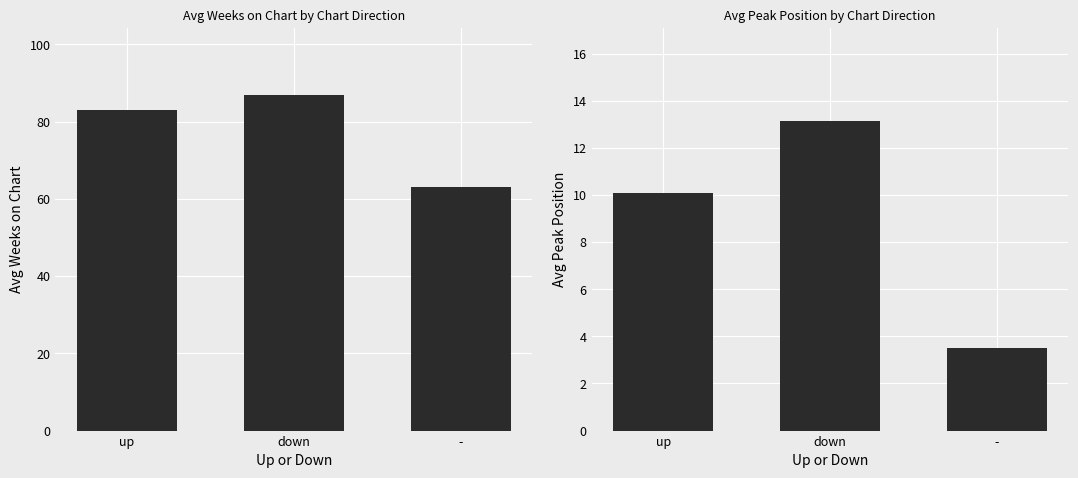

How many bars are there in total?

6